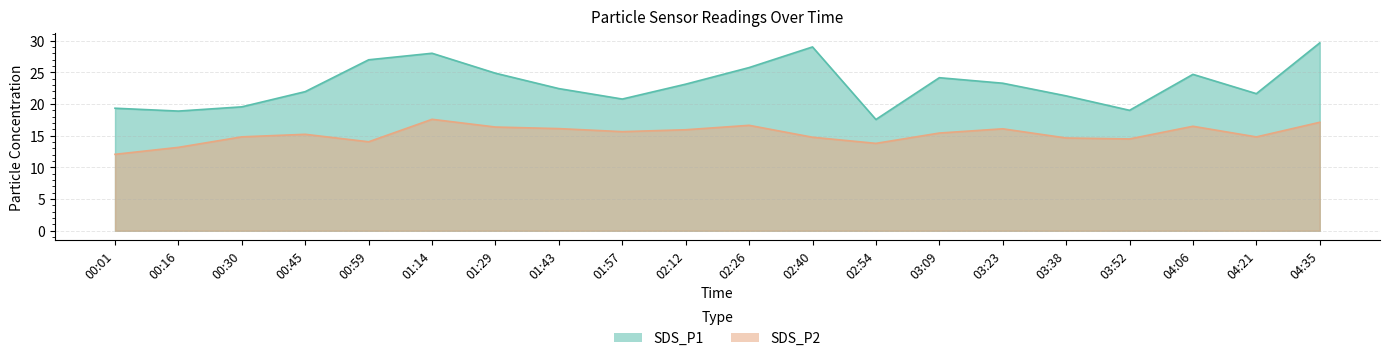

Which label corresponds to the largest value in the chart?

04:35